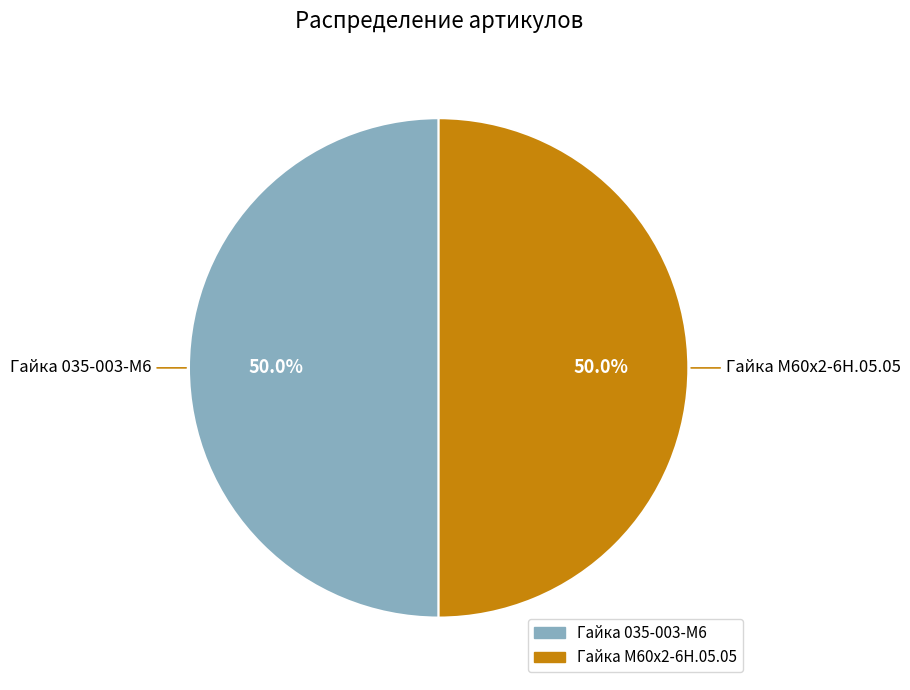

How much of the chart is everything except Гайка М60х2-6Н.05.05?

50.0%